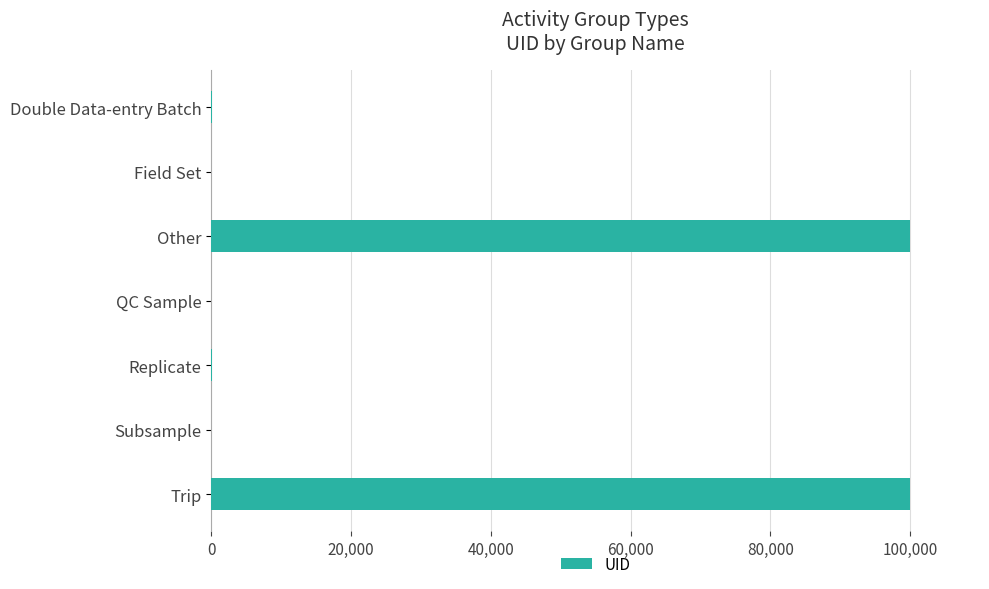

What is the sum of all values?

200061